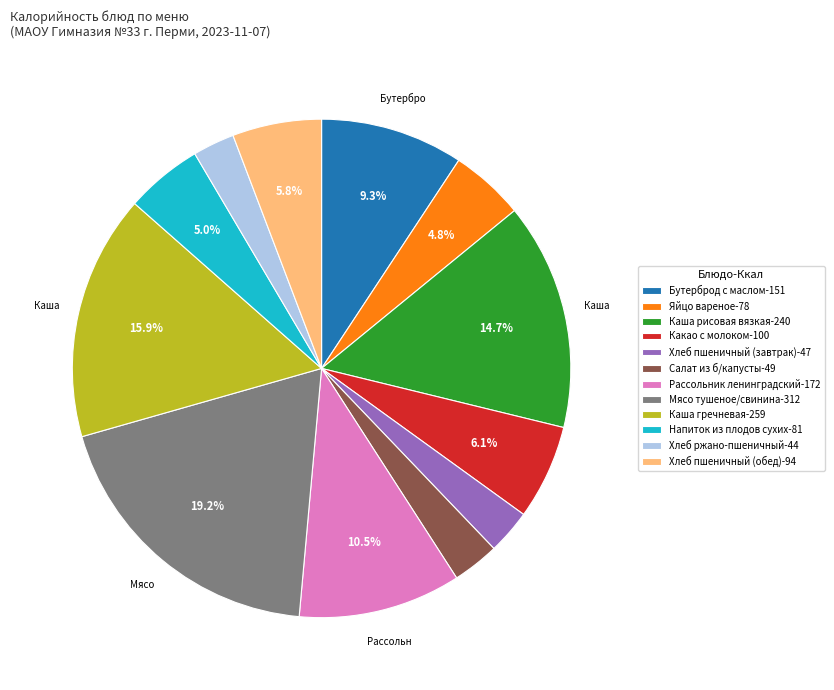

Is Хлеб пшеничный (обед)-94 the majority of the pie?

No